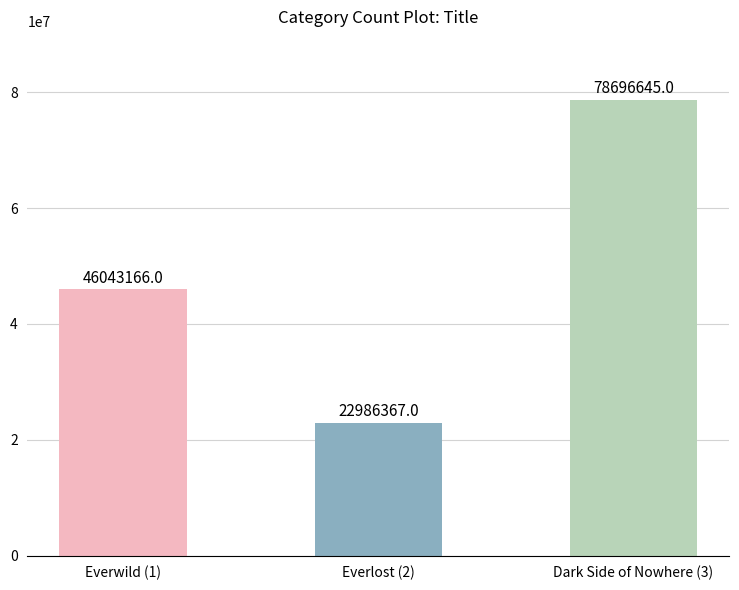

Which label corresponds to the largest value in the chart?

Dark Side of Nowhere (3)